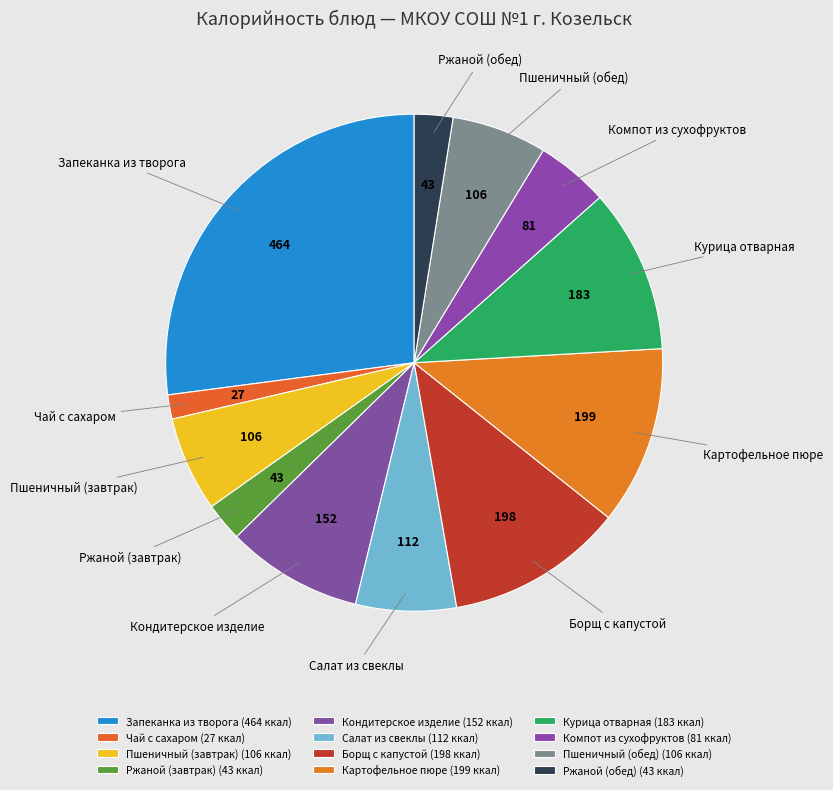

Is it true that Курица отварная is 5% of the pie?

False